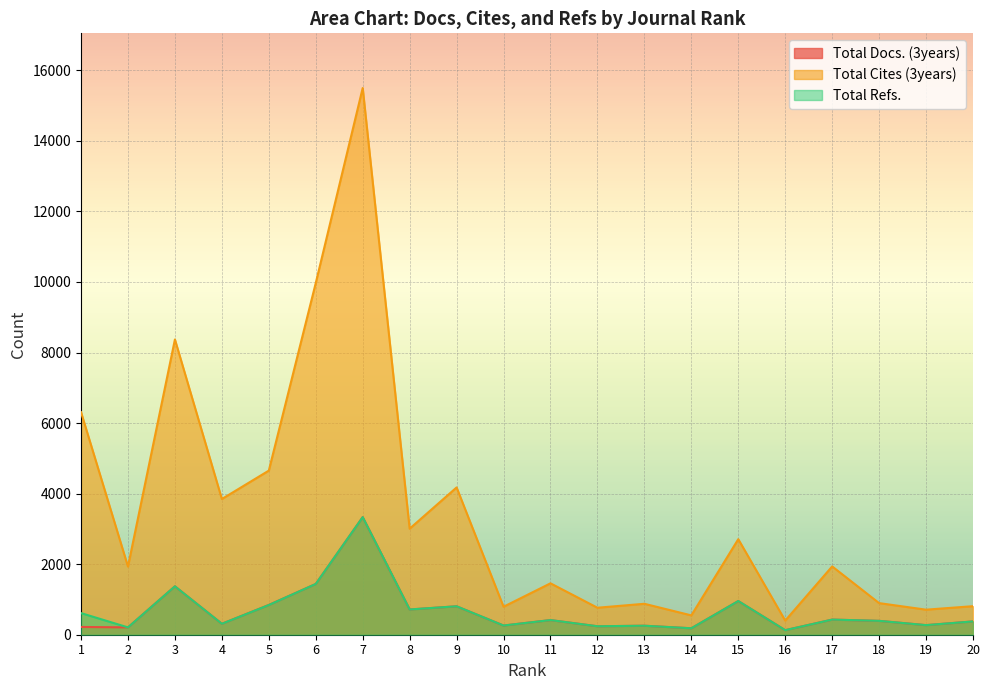

What is the sum of the Total Cites (3years) values at 18 and 11?

2353